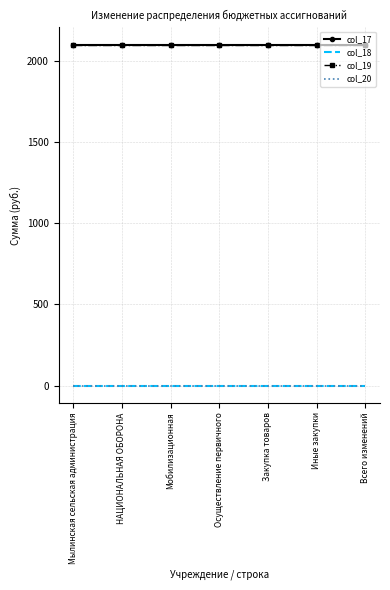

True or false: col_17 and col_18 cross at least once.

False